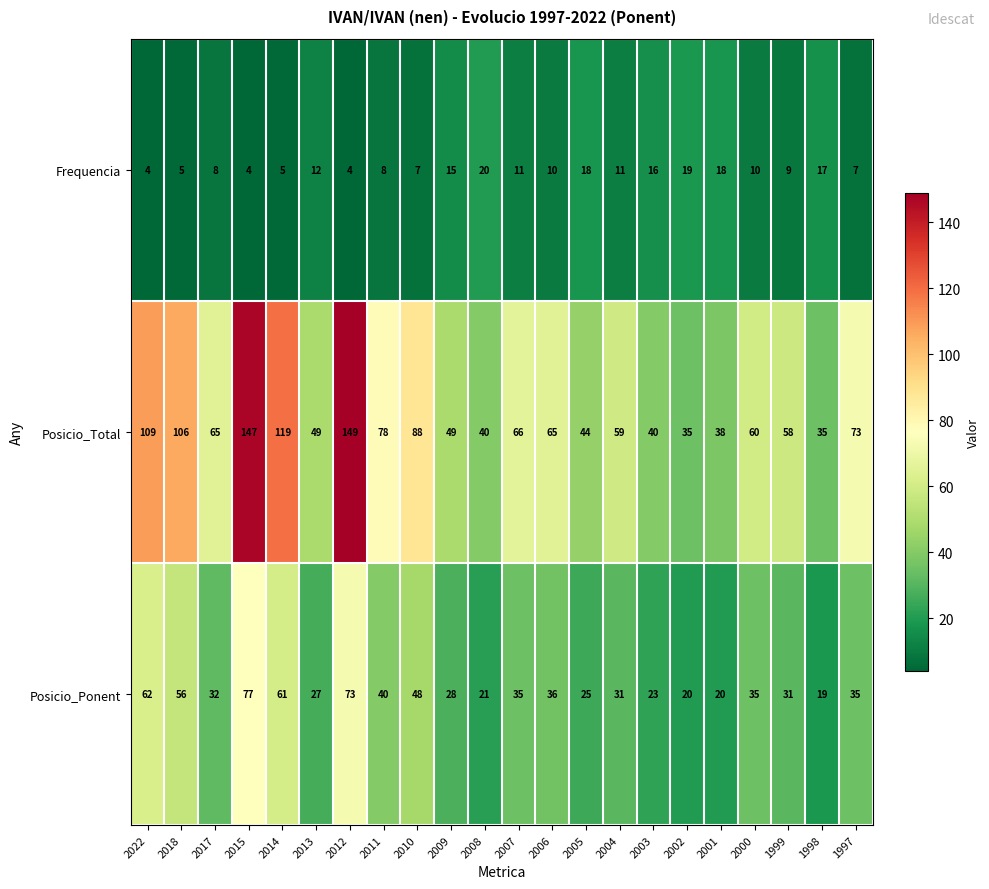

What is the total value across all series at 2000?

105